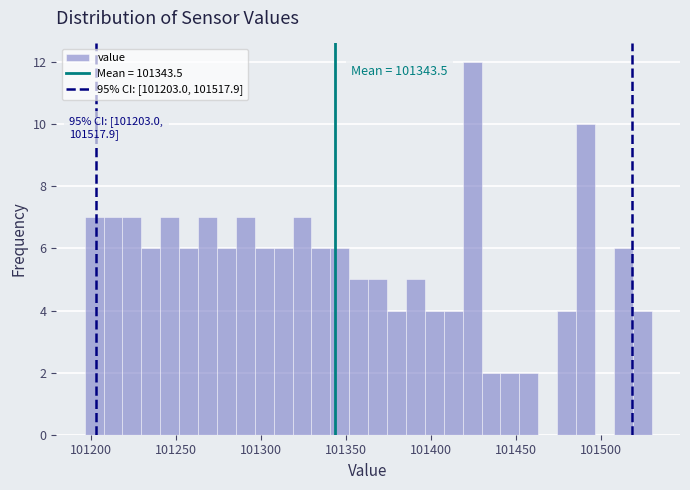

Read against the x-axis, roughly where is the centre of the tallest bar?

101425